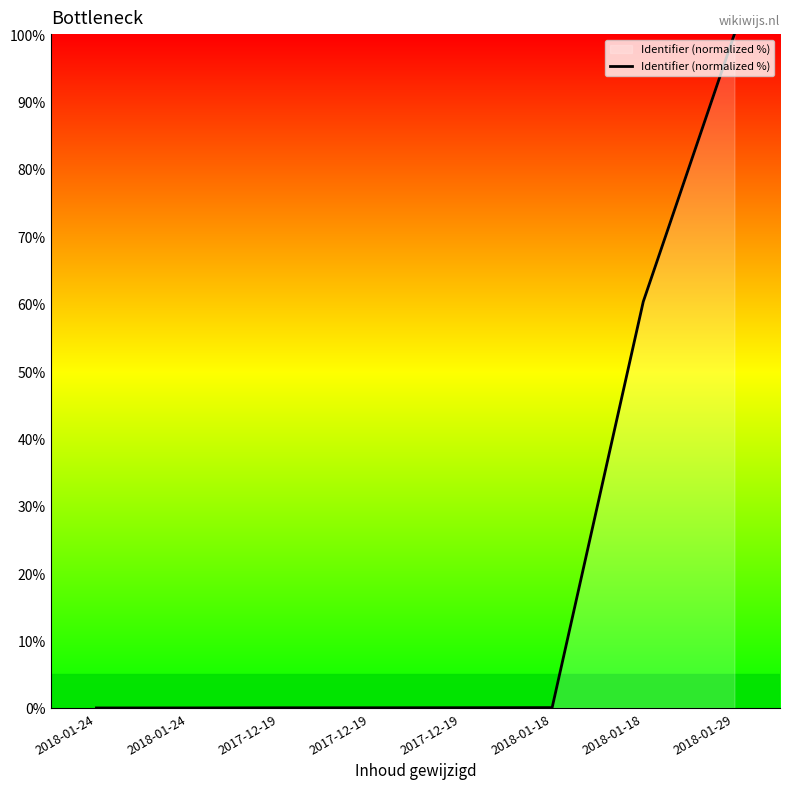

True or false: the data has more than 1 interior local peaks.

False